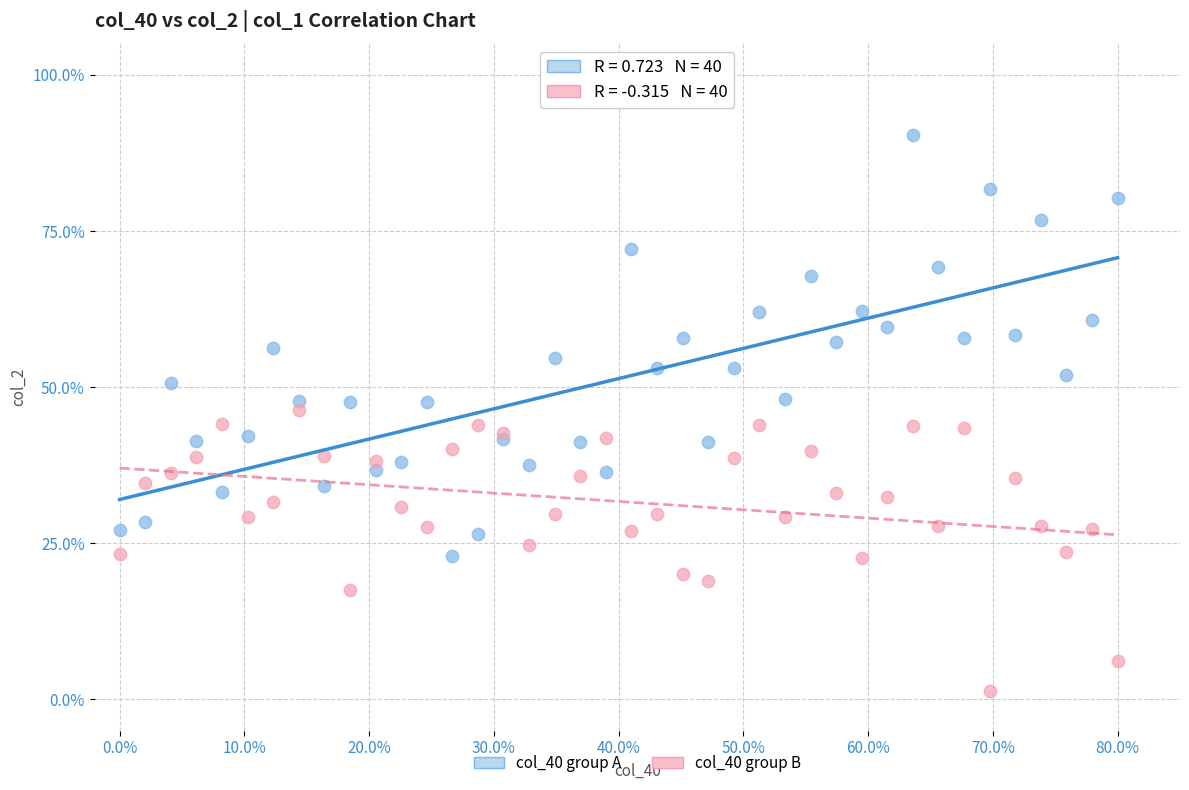

Which series has the widest spread of Y values?

col_40 group A